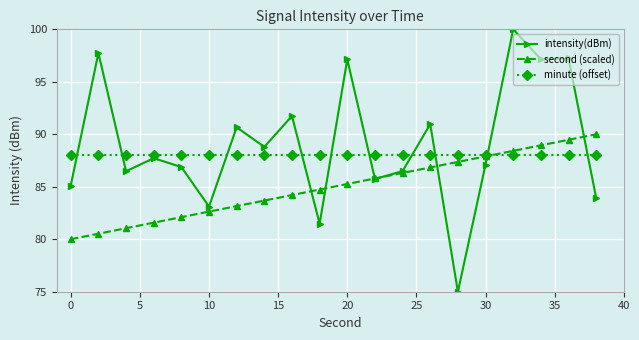

What is the maximum value shown in the chart?

100.0